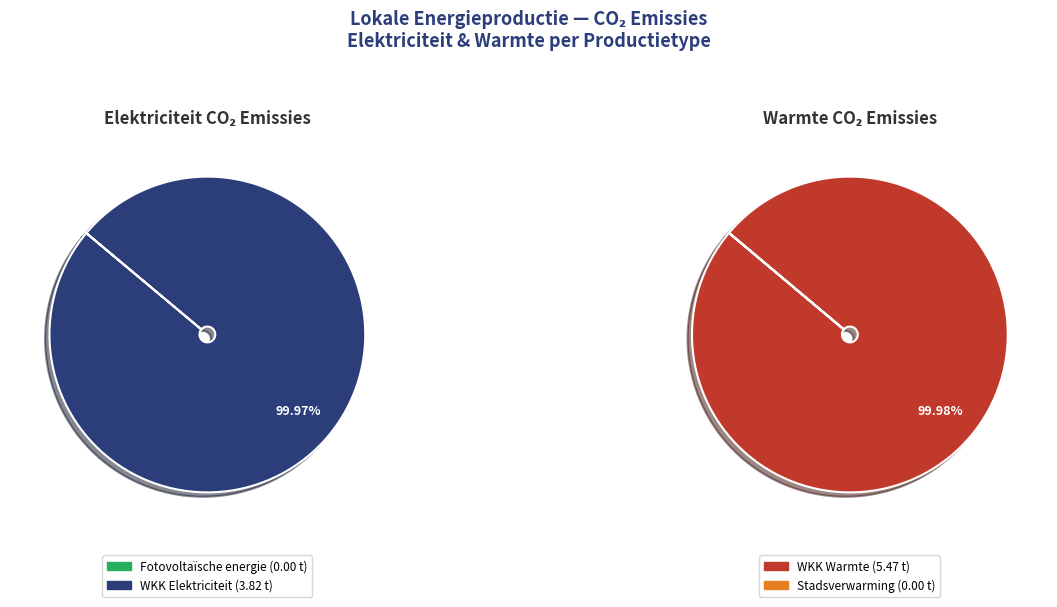

How many slices are in this pie chart?

4